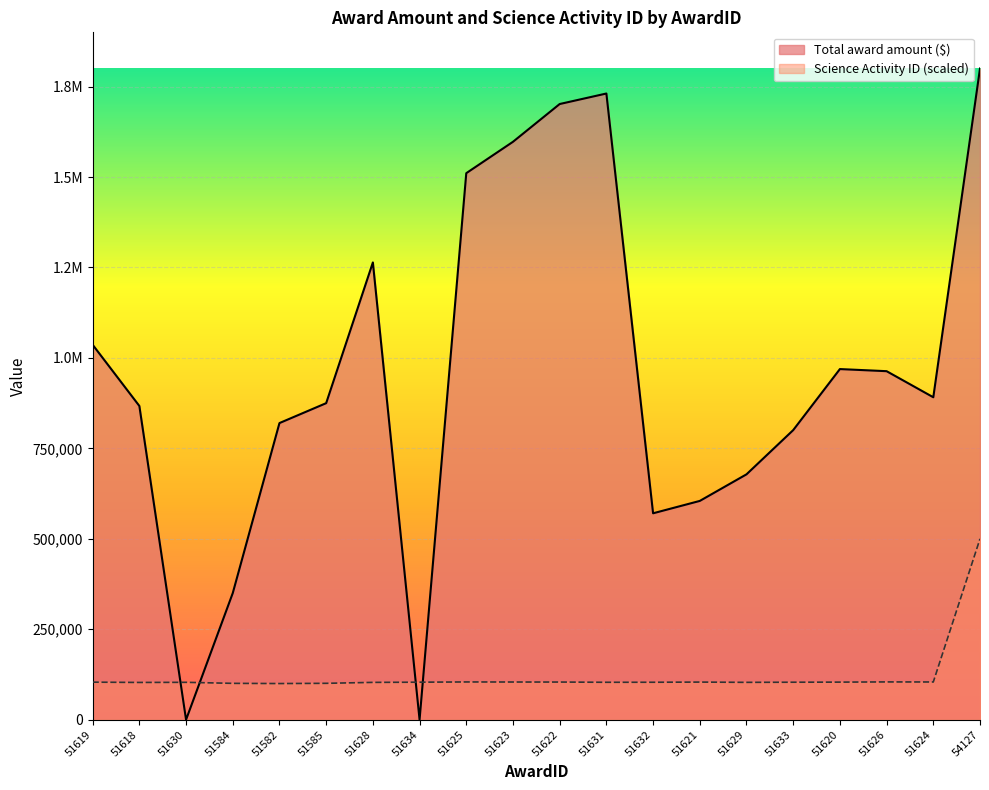

Does the chart display data point markers on the line(s)?

No